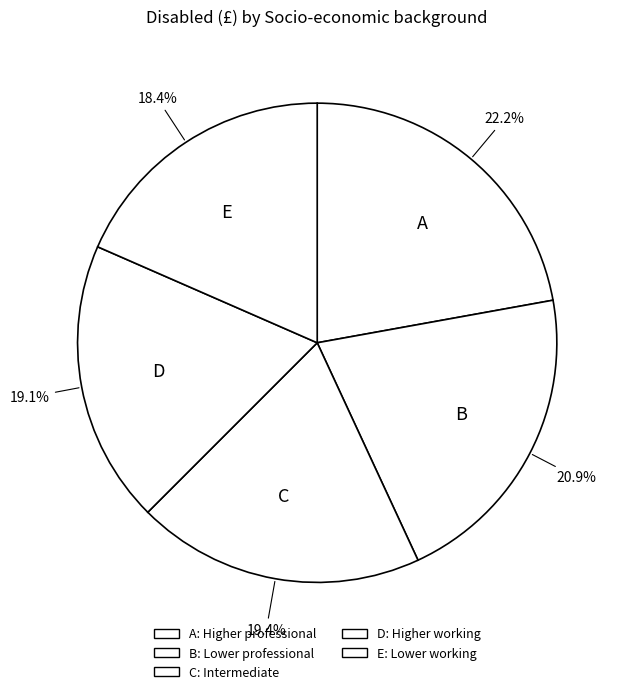

Approximately how many times larger is the value at A compared to C?

1.1